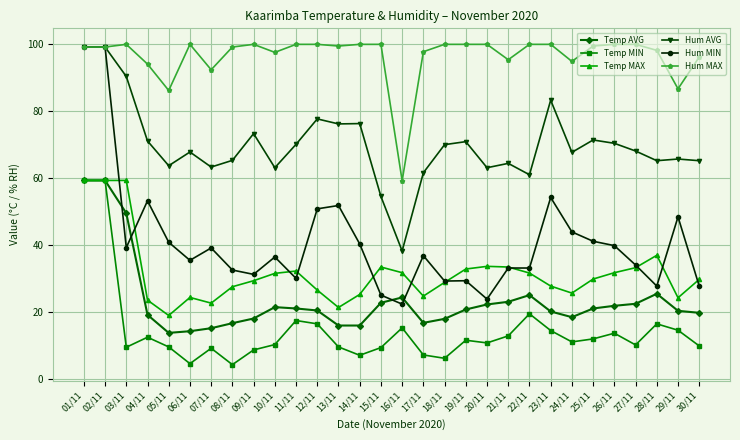

What is the greatest value displayed?

100.0